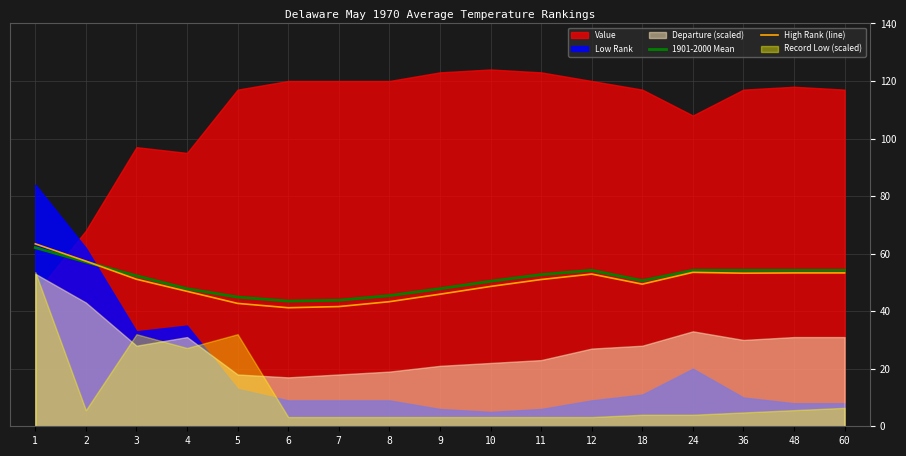

True or false: 1901-2000 Mean has a value of 52.7 at 11.

True